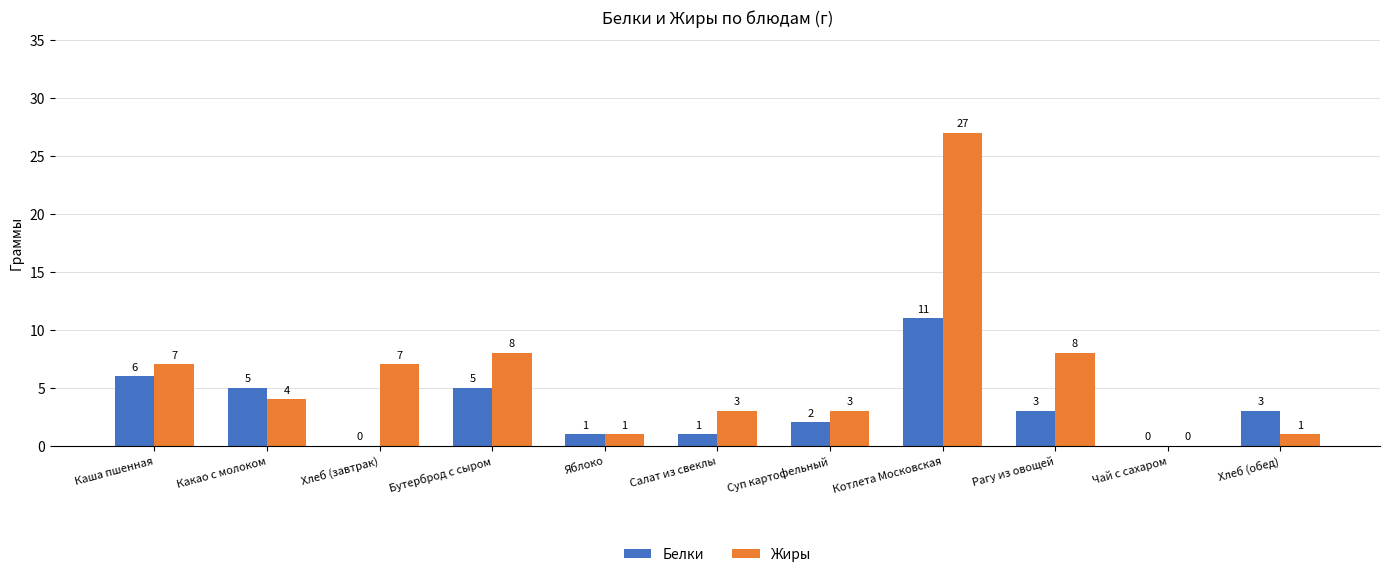

Which series has the largest total across all categories?

Жиры